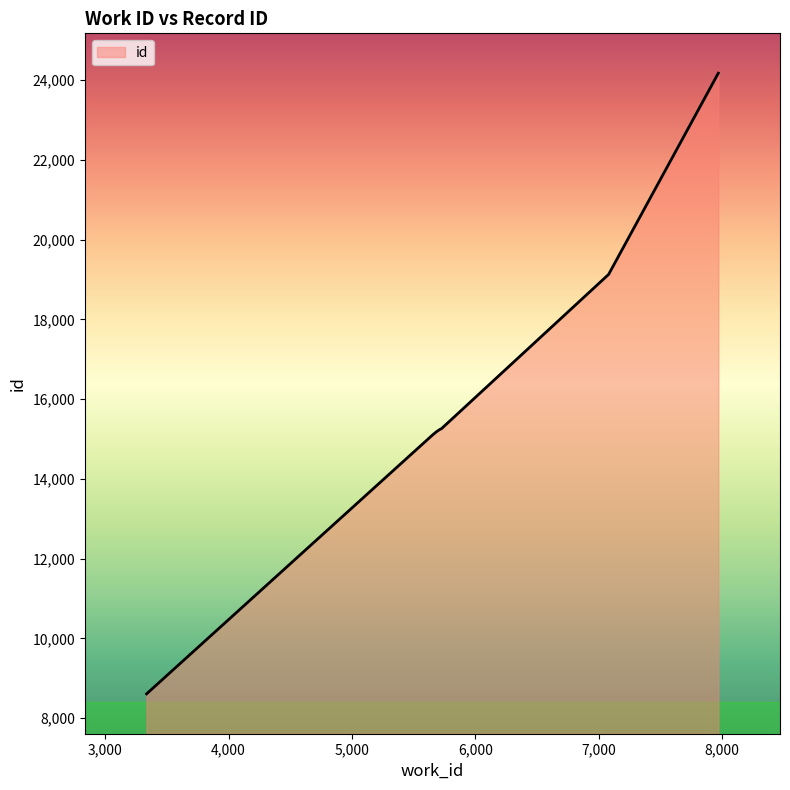

What is the minimum value shown in the chart?

8607